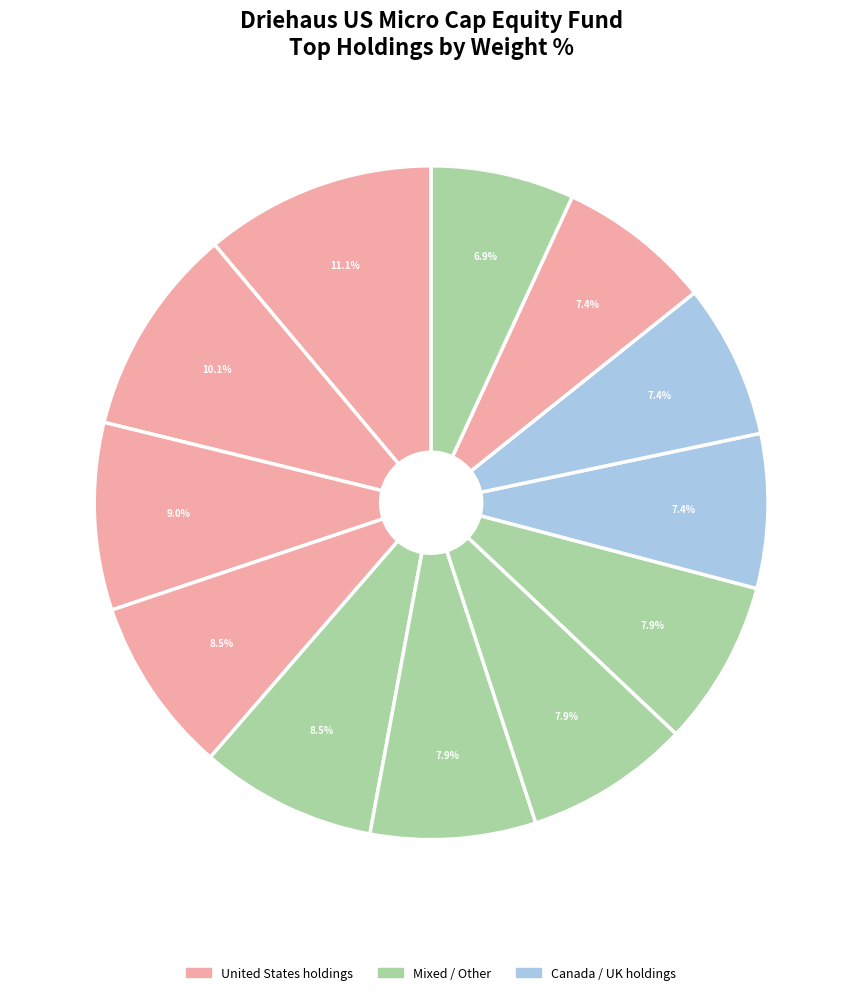

What is the smallest slice in the pie chart?

Knife River Holding Co